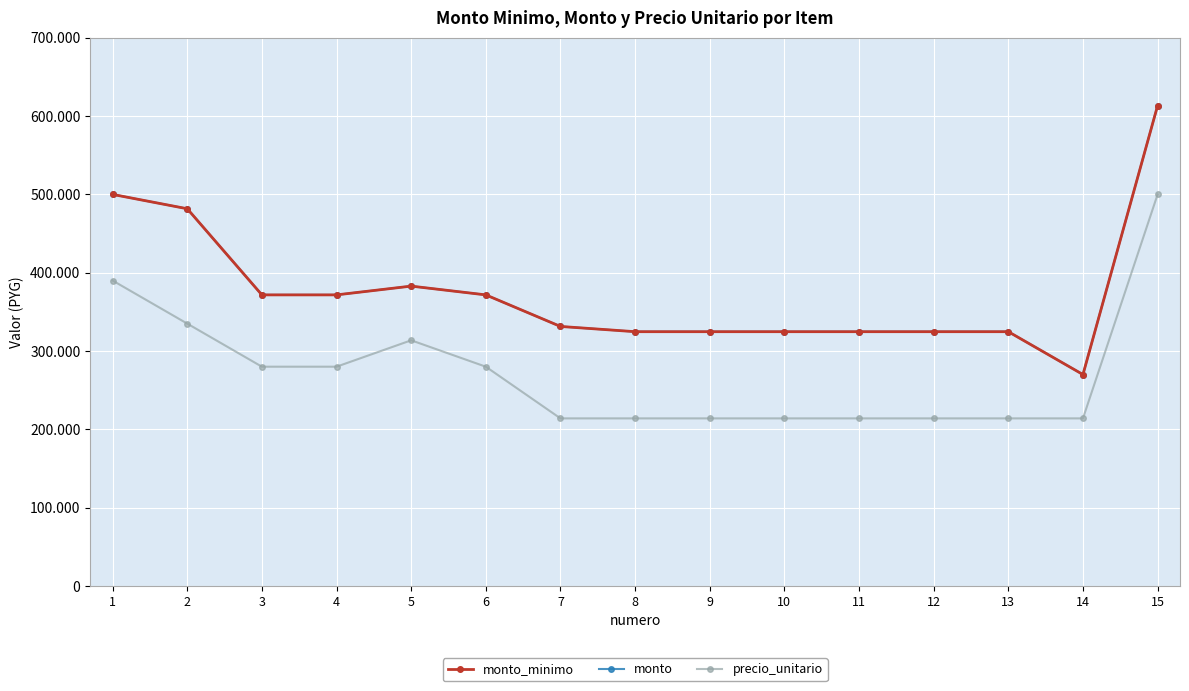

Does the chart have visible grid lines?

Yes